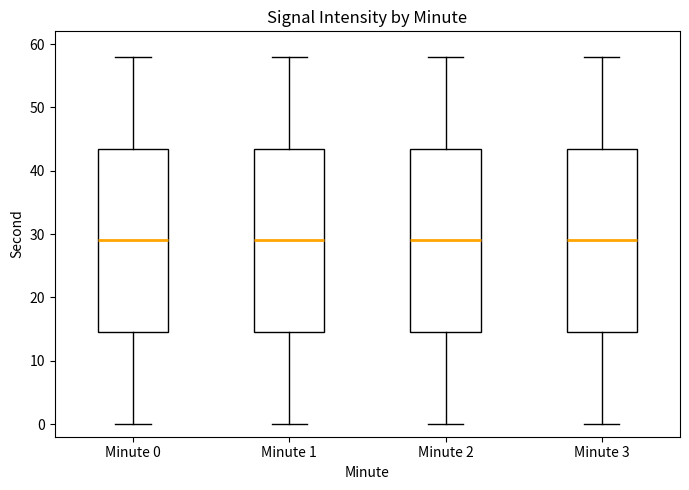

Reading left to right, transcribe this box plot: for each box, give where its median line is, the range the box spans, and where its two whiskers end, as read against the y-axis. The values are not printed on the chart, so give them approximately, as read against the axis.

Minute 0: median 29, box 15 to 44, whiskers 0 to 58
Minute 1: median 29, box 15 to 44, whiskers 0 to 58
Minute 2: median 29, box 15 to 44, whiskers 0 to 58
Minute 3: median 29, box 15 to 44, whiskers 0 to 58